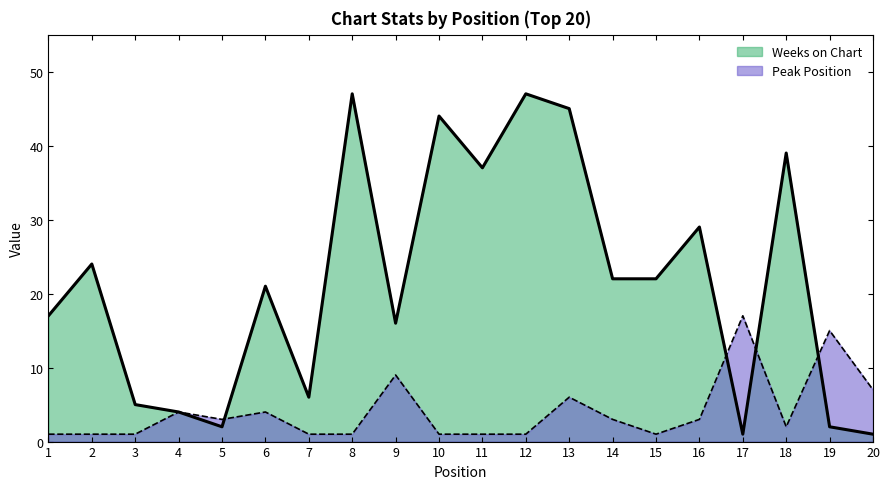

Which series has the widest spread of values?

Weeks on Chart